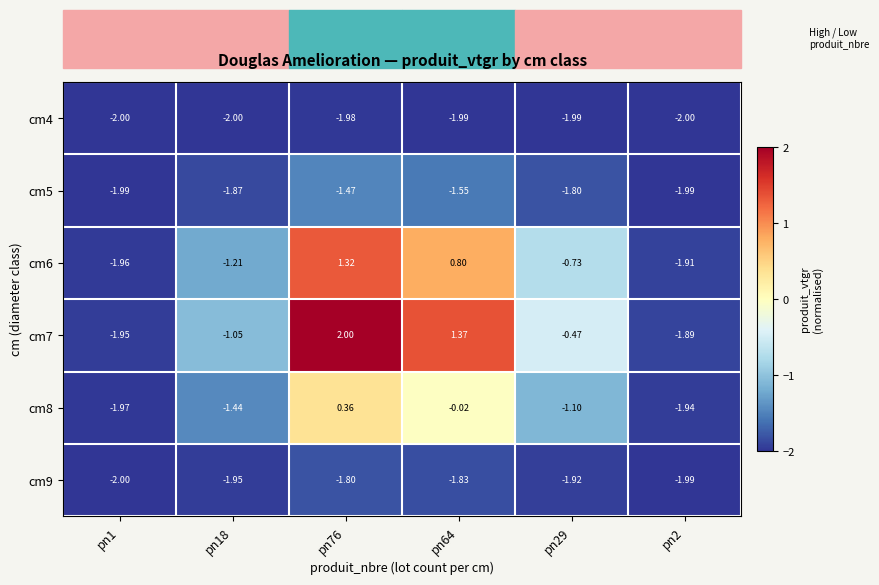

Count the number of categories in the chart.

6